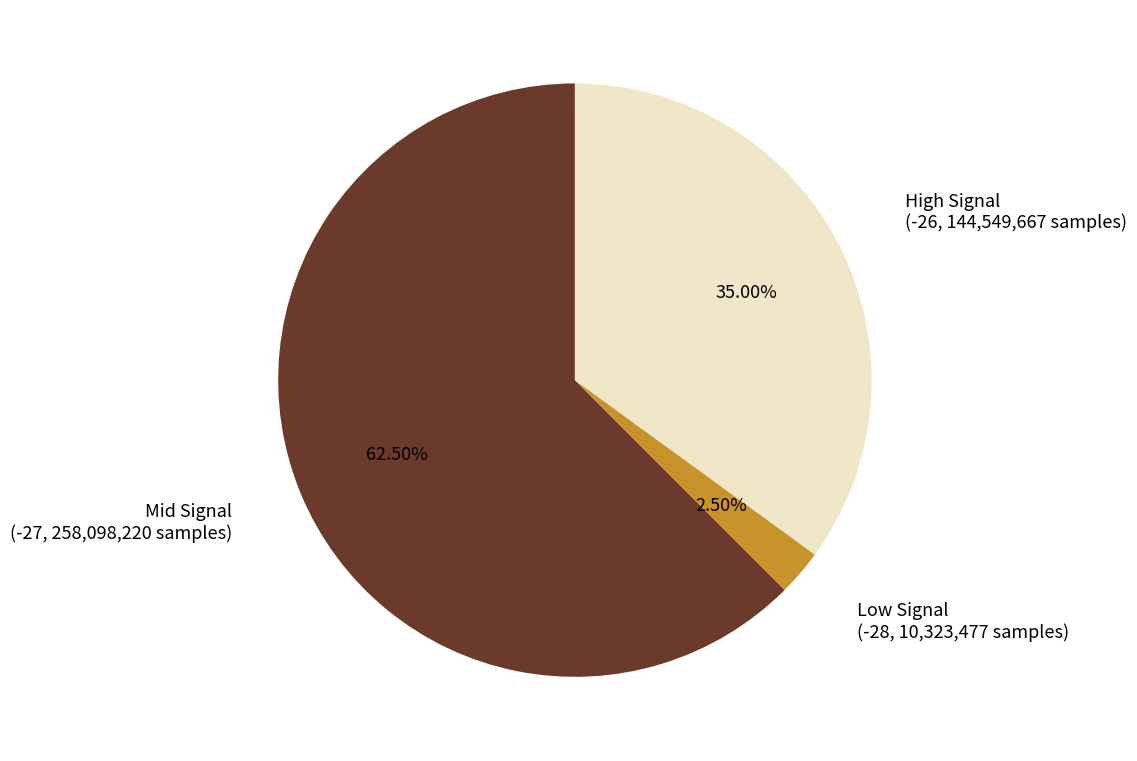

Is there a majority slice in this chart?

Yes